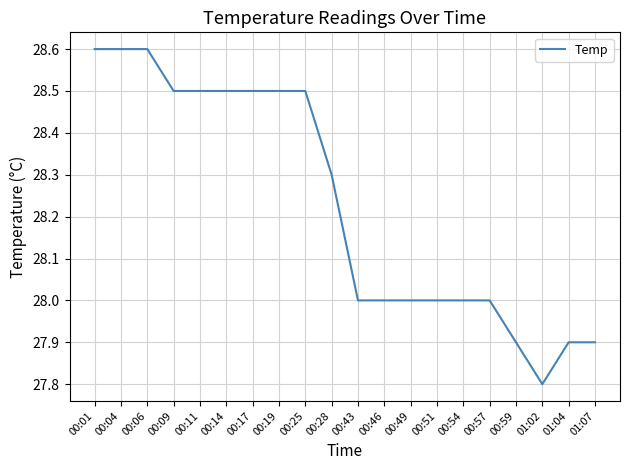

What position from the left is 00:59?

17